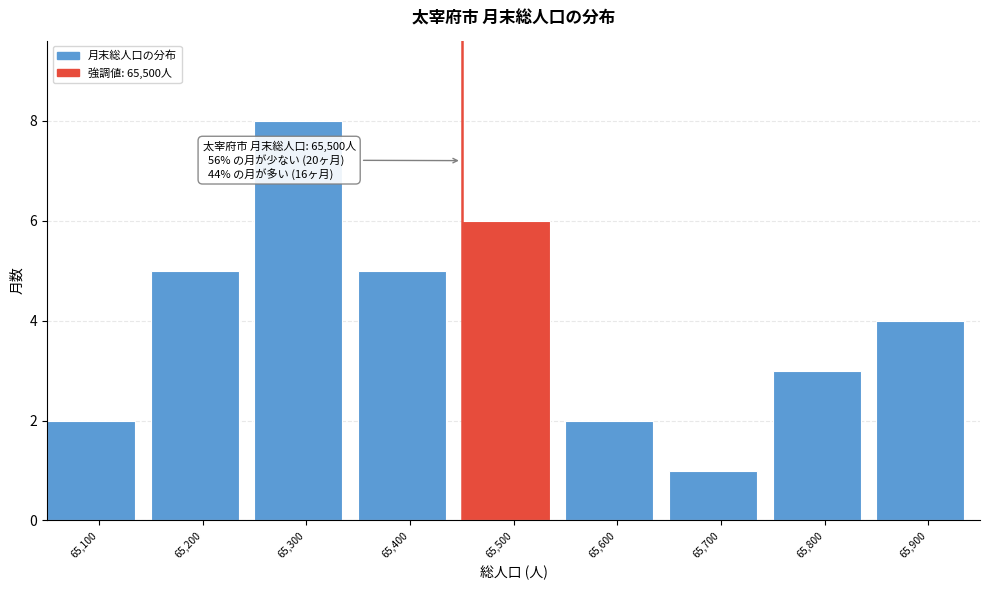

Reading left to right, what are all the values shown in this chart?

65,100=2	65,200=5	65,300=8	65,400=5	65,500=6	65,600=2	65,700=1	65,800=3	65,900=4